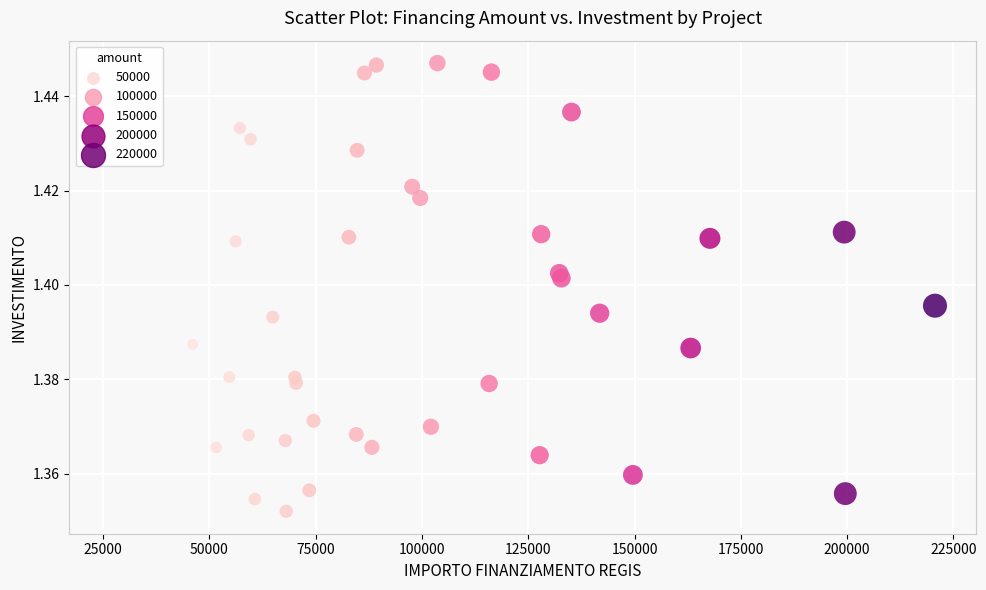

What is the range of X values (max minus min)?

193933.1